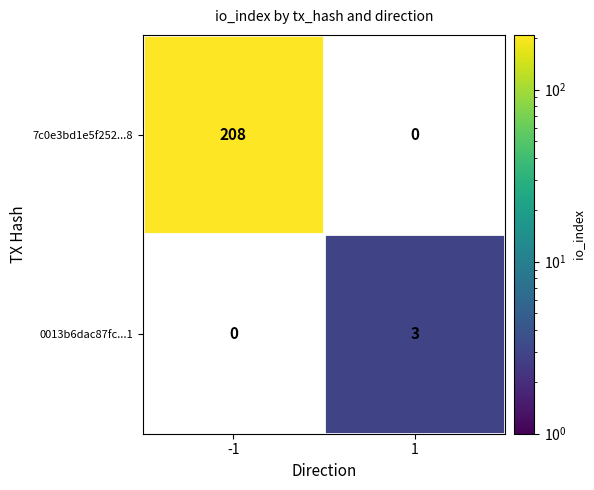

How many categories are shown in the chart?

2